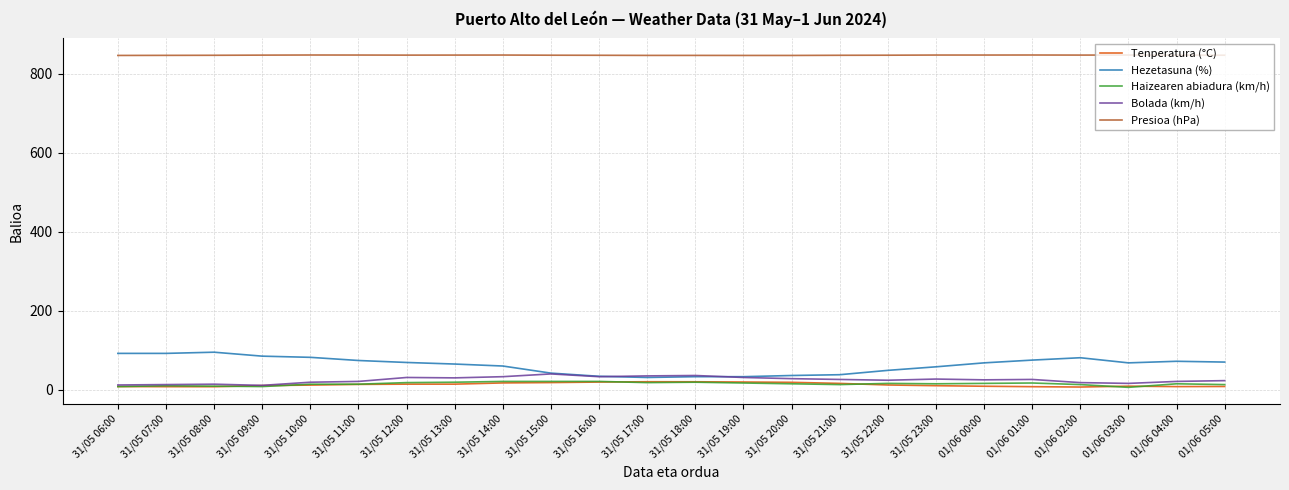

Which series has the largest total across all categories?

Presioa (hPa)